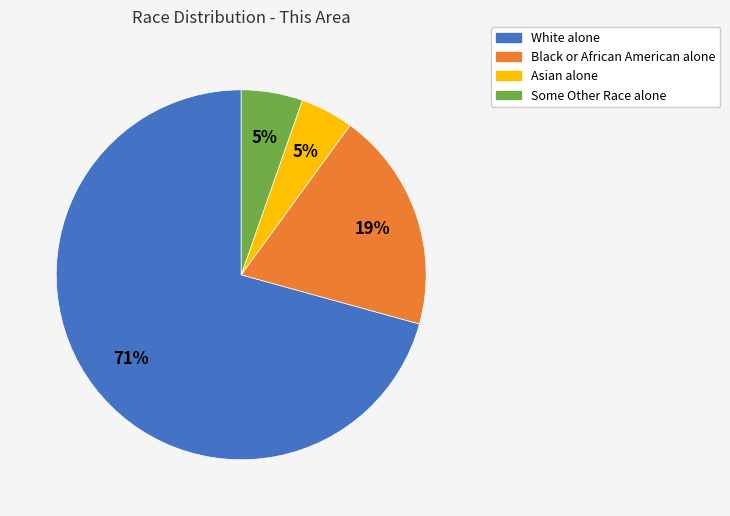

To the nearest percent, what is the difference between the largest and smallest slice percentages?

66%